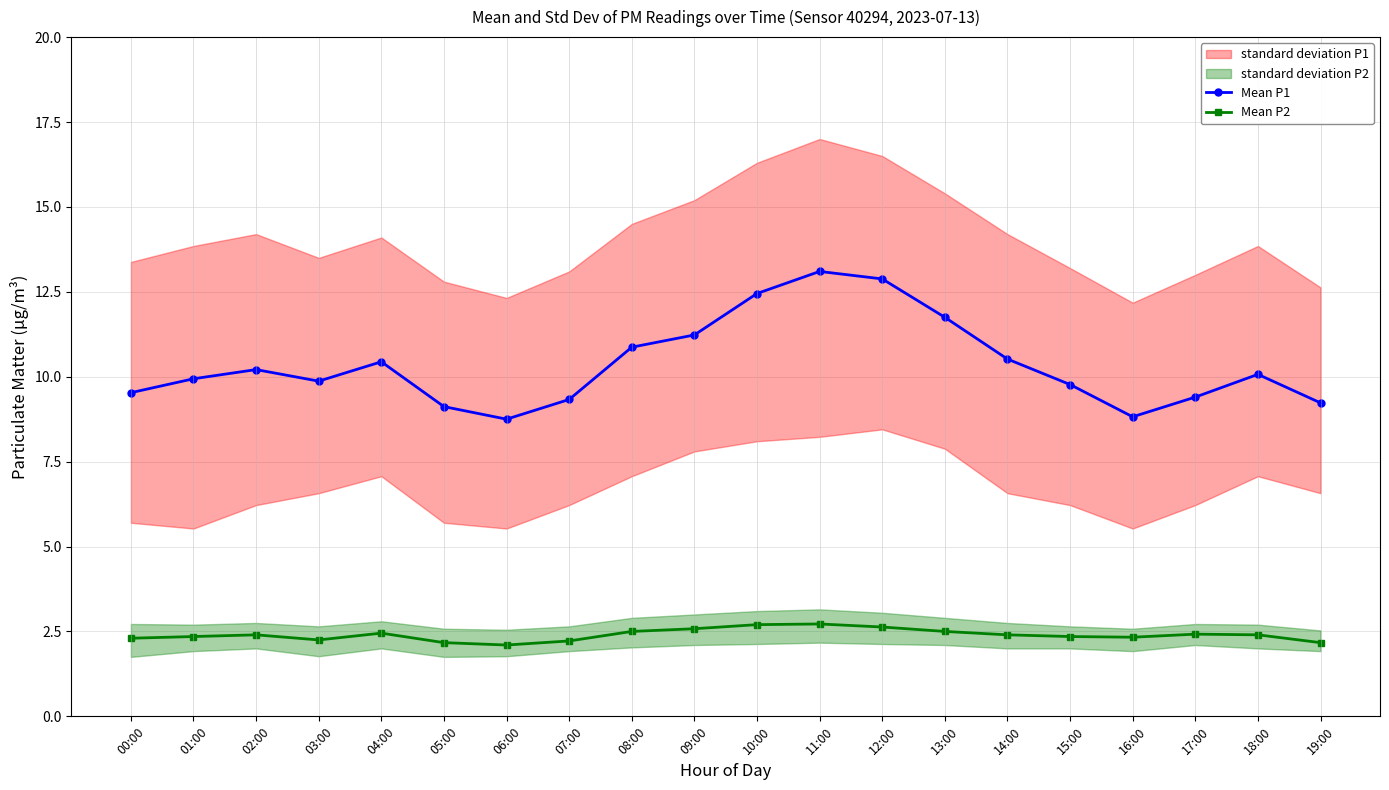

Which category has the lowest value in the Mean P2 series?

06:00